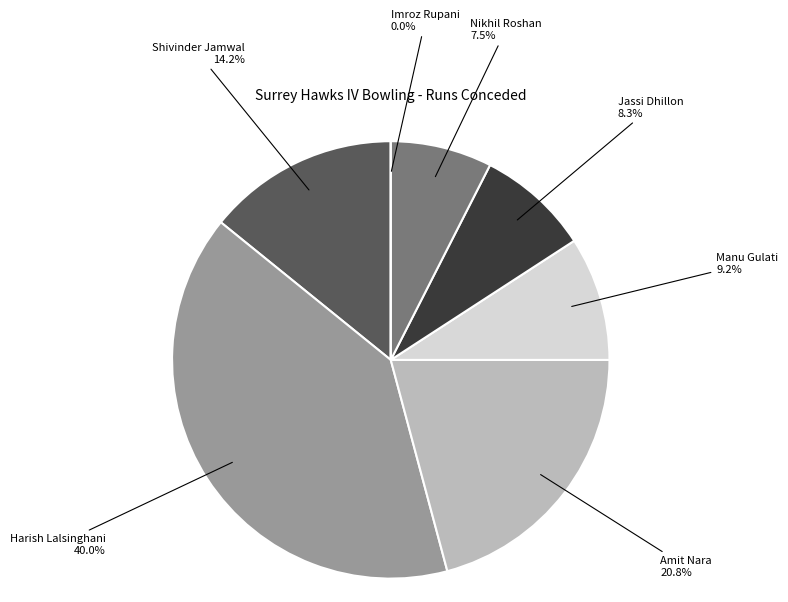

Does any single category account for the majority?

No